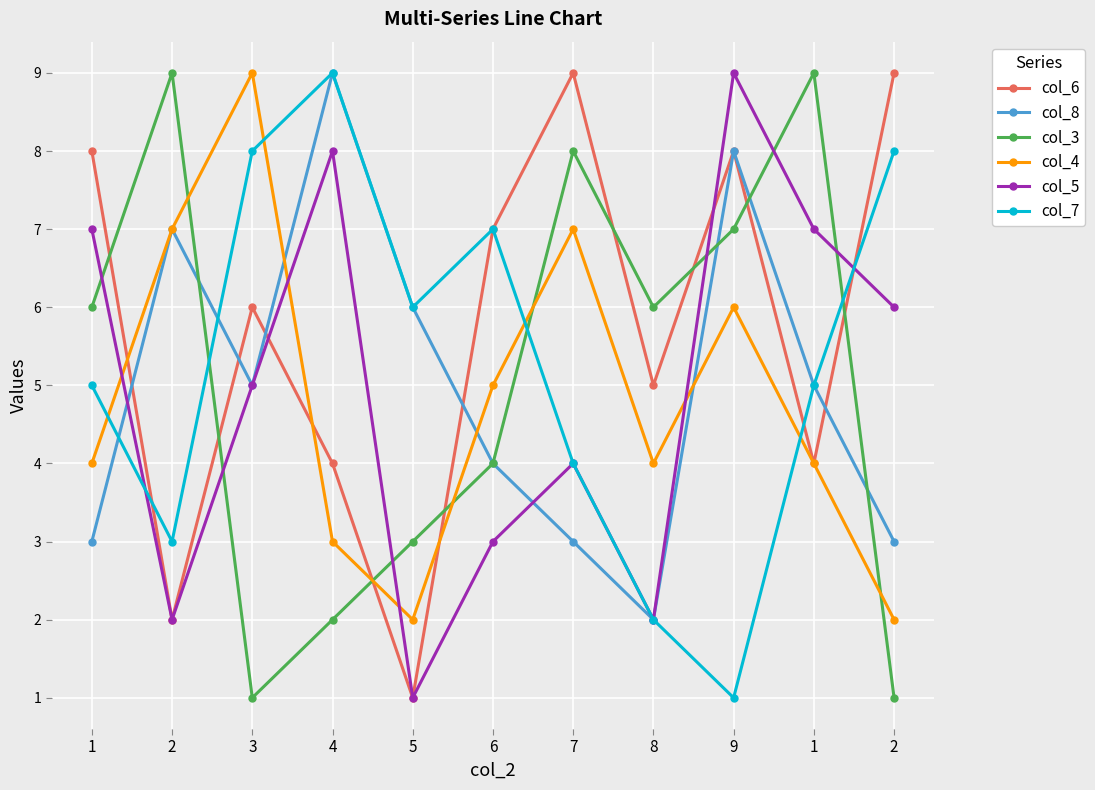

Is the value of col_7 at 1 greater than the value of col_3 at 8?

No